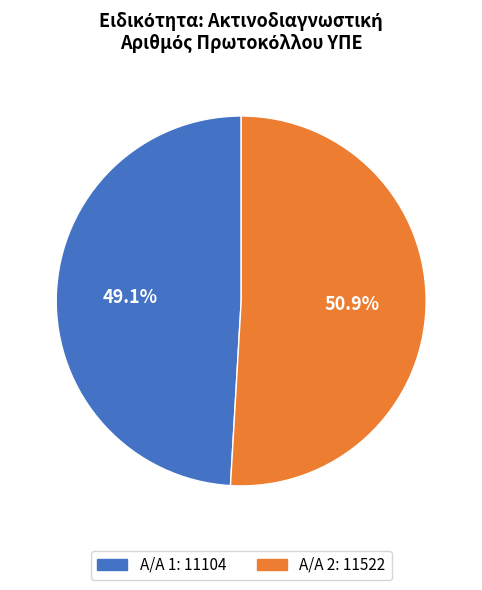

How many segments does this pie chart have?

2